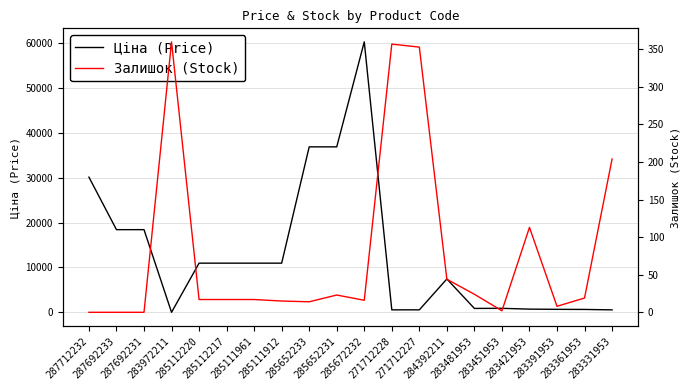

What is the value of the Ціна (Price) point at the 5th from the left?

10964.4